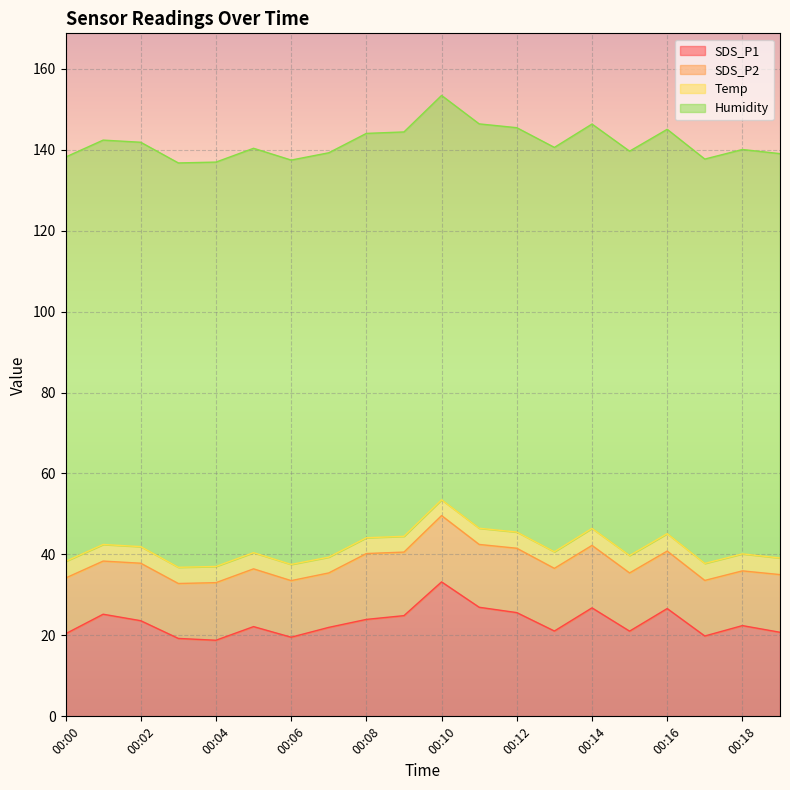

Read the SDS_P2 value at 00:02.

14.2